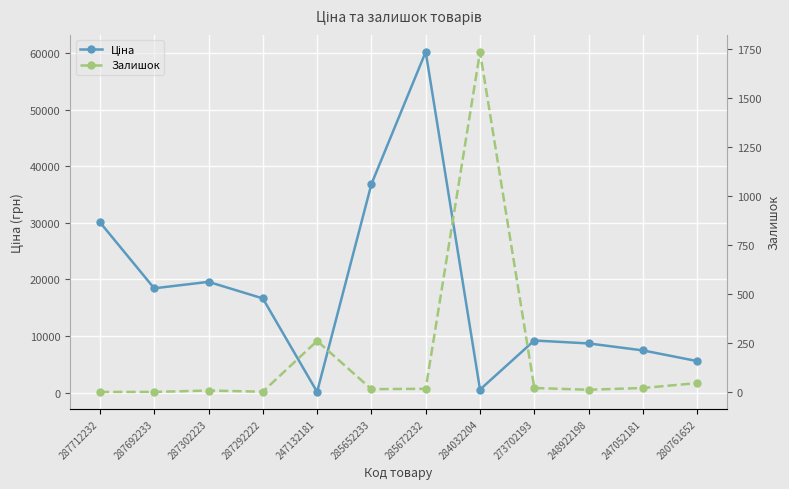

The Залишок series shows 1.3 at 287292222. True or false?

False